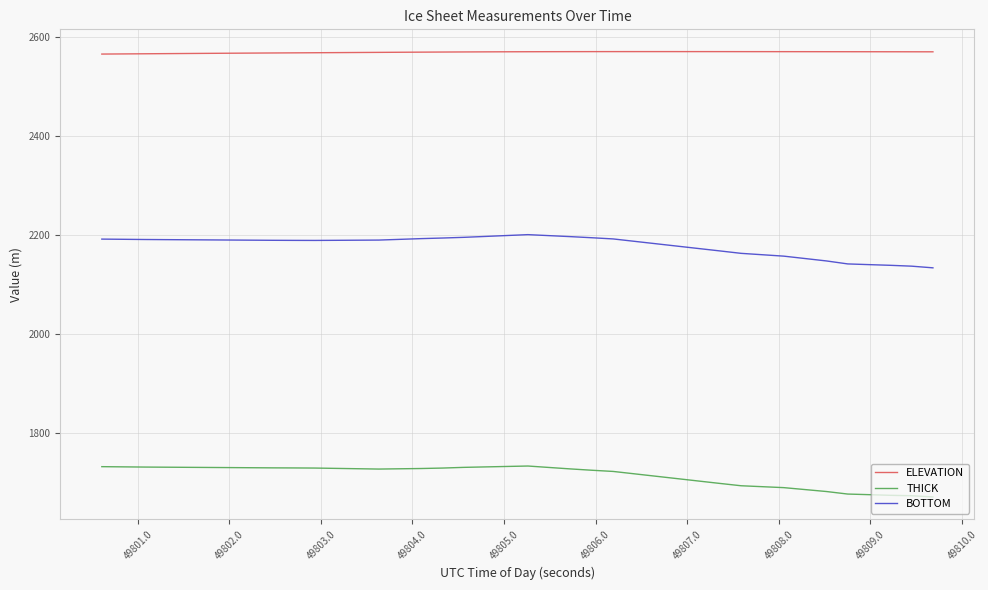

What is the difference between the maximum and minimum values in the BOTTOM series?

67.1